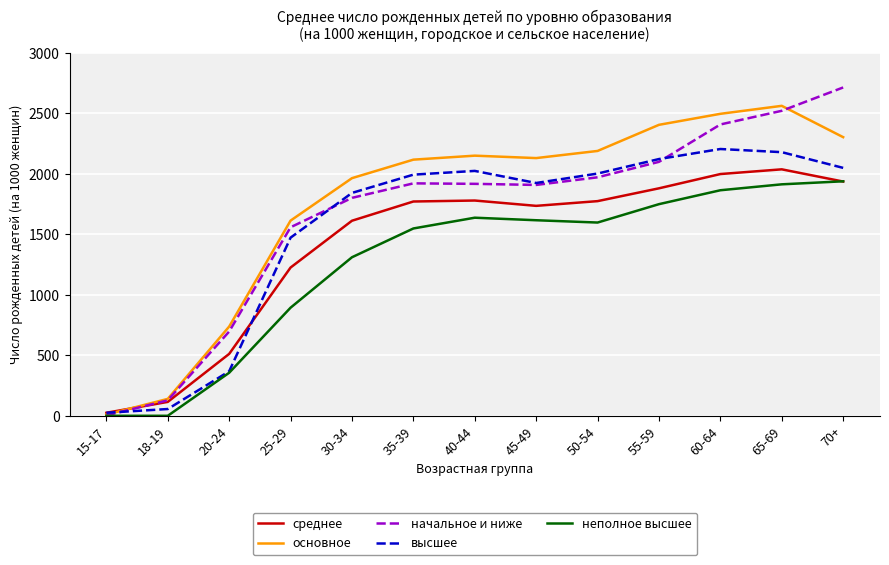

The value of среднее at 55-59 is 2780. True or false?

False